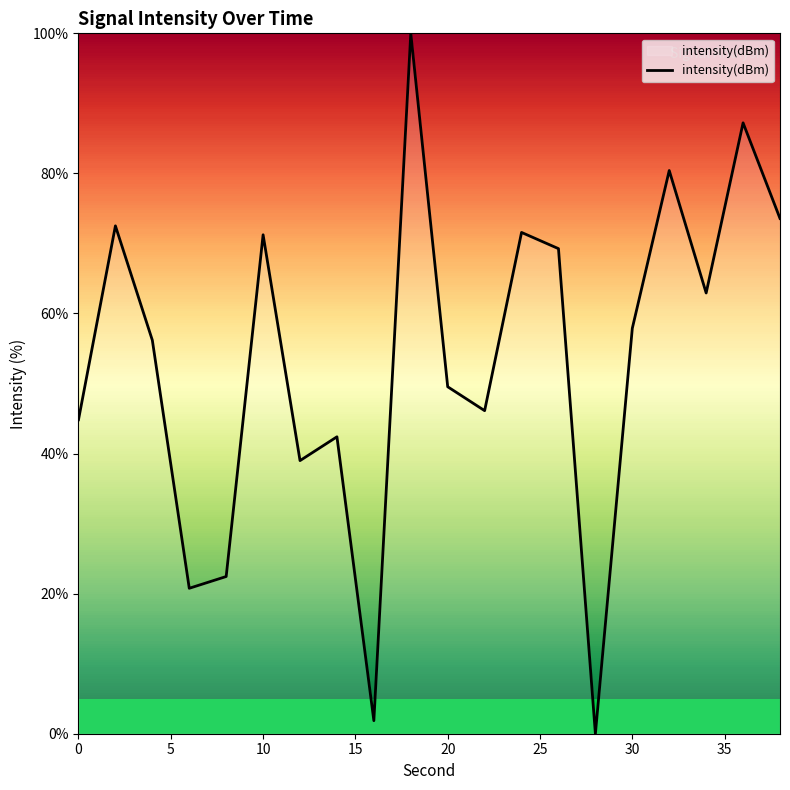

What is the maximum value shown in the chart?

100.0